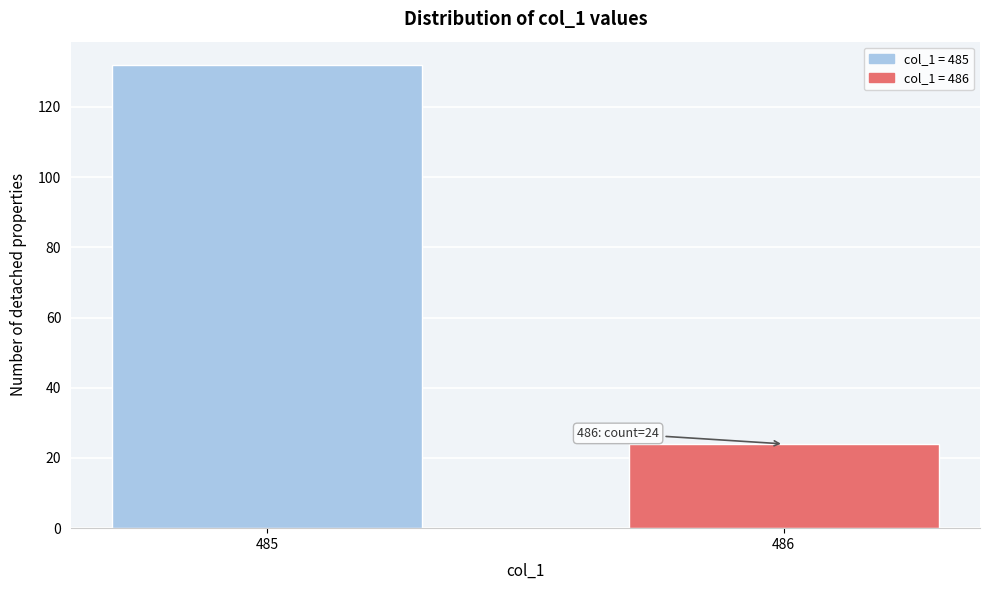

Reading left to right, extract all data points from this chart.

485=132	486=24